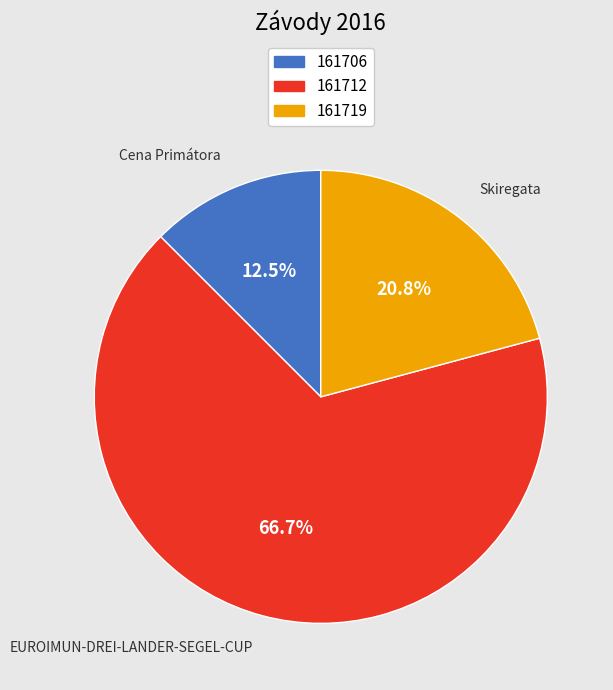

Does 161706 account for over 50% of the chart?

No